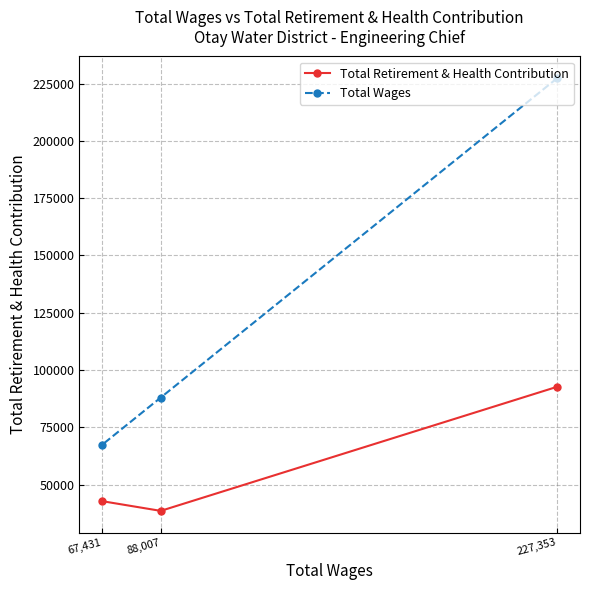

Count the Total Wages values in the range 67431 to 227353.

3